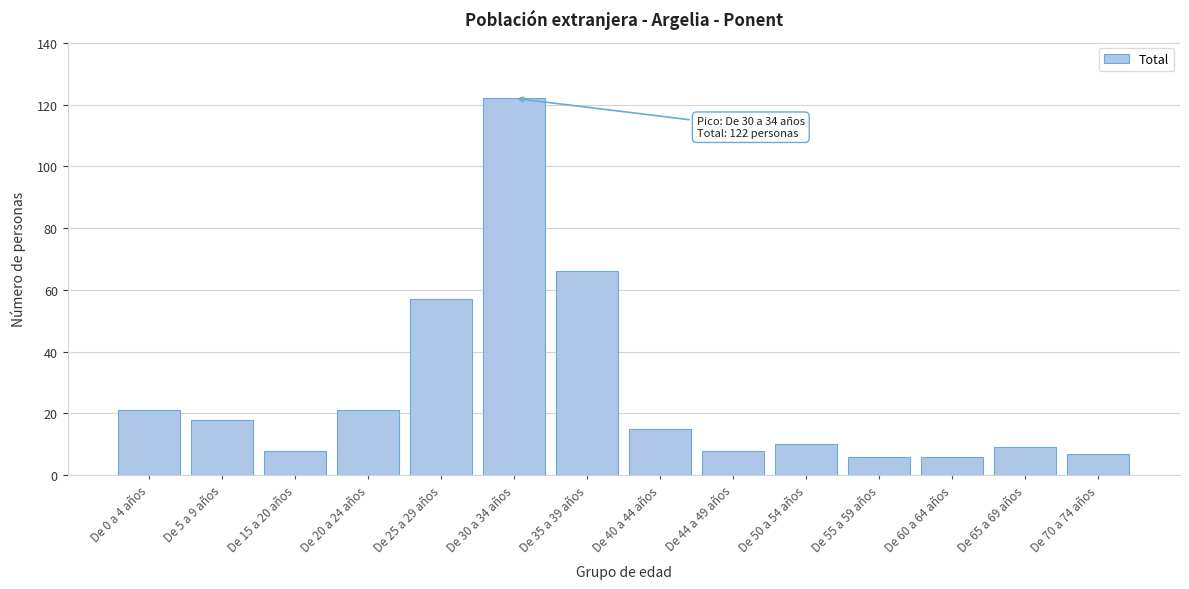

Reading left to right, list all the values displayed in this chart.

21	18	8	21	57	122	66	15	8	10	6	6	9	7